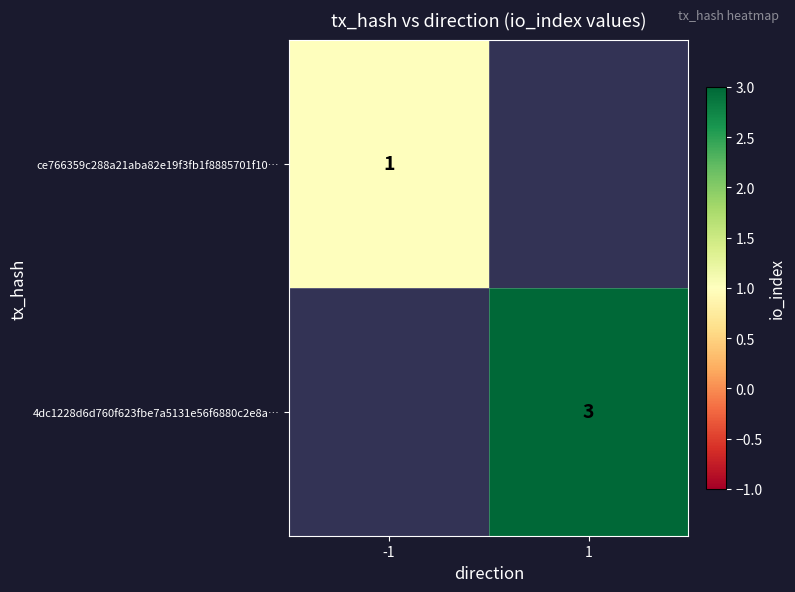

Is the value of 4dc1228d6d760f623fbe7a5131e56f6880c2e8a… at 1 greater than the value of ce766359c288a21aba82e19f3fb1f8885701f10… at -1?

Yes